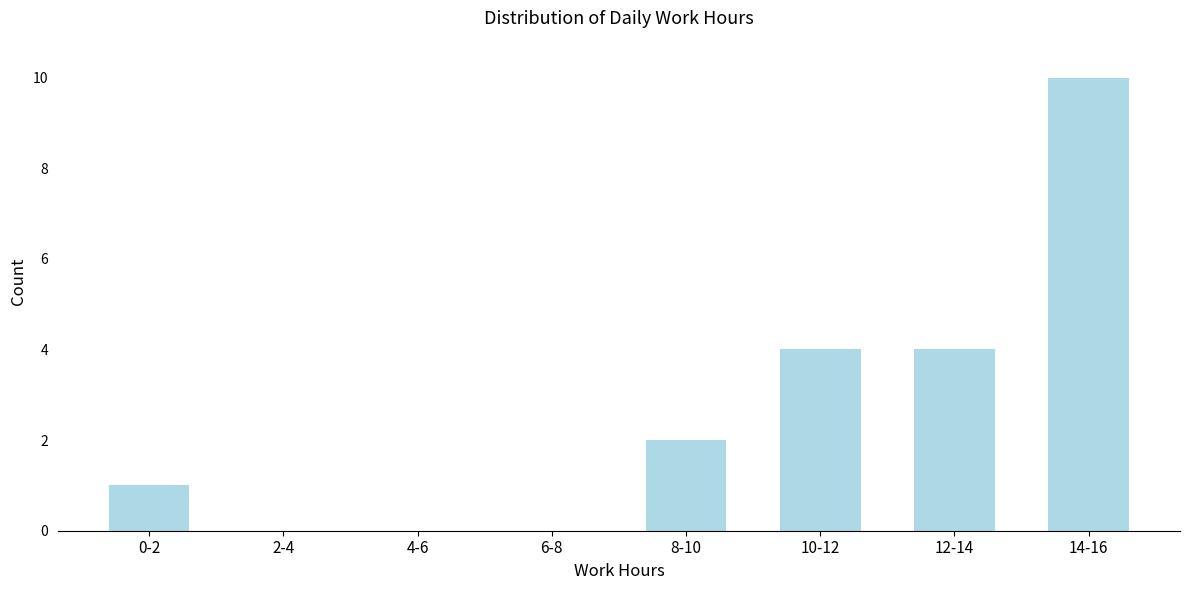

Reading left to right, what are all the values shown in this chart?

0-2=1	2-4=0	4-6=0	6-8=0	8-10=2	10-12=4	12-14=4	14-16=10